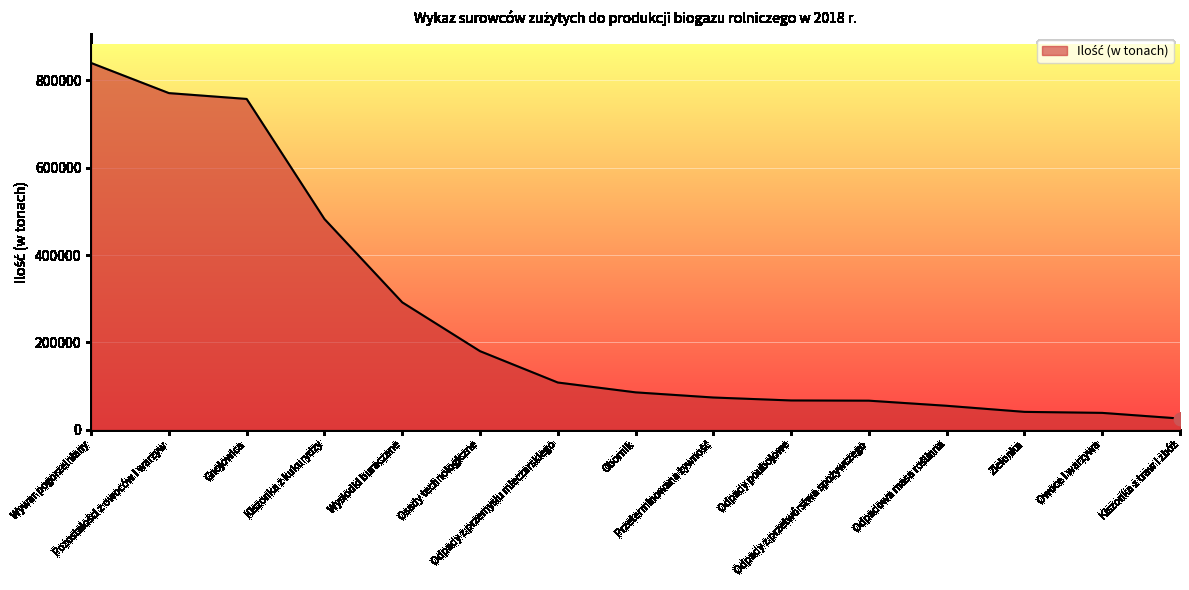

What is the maximum value shown in the chart?

839983.1